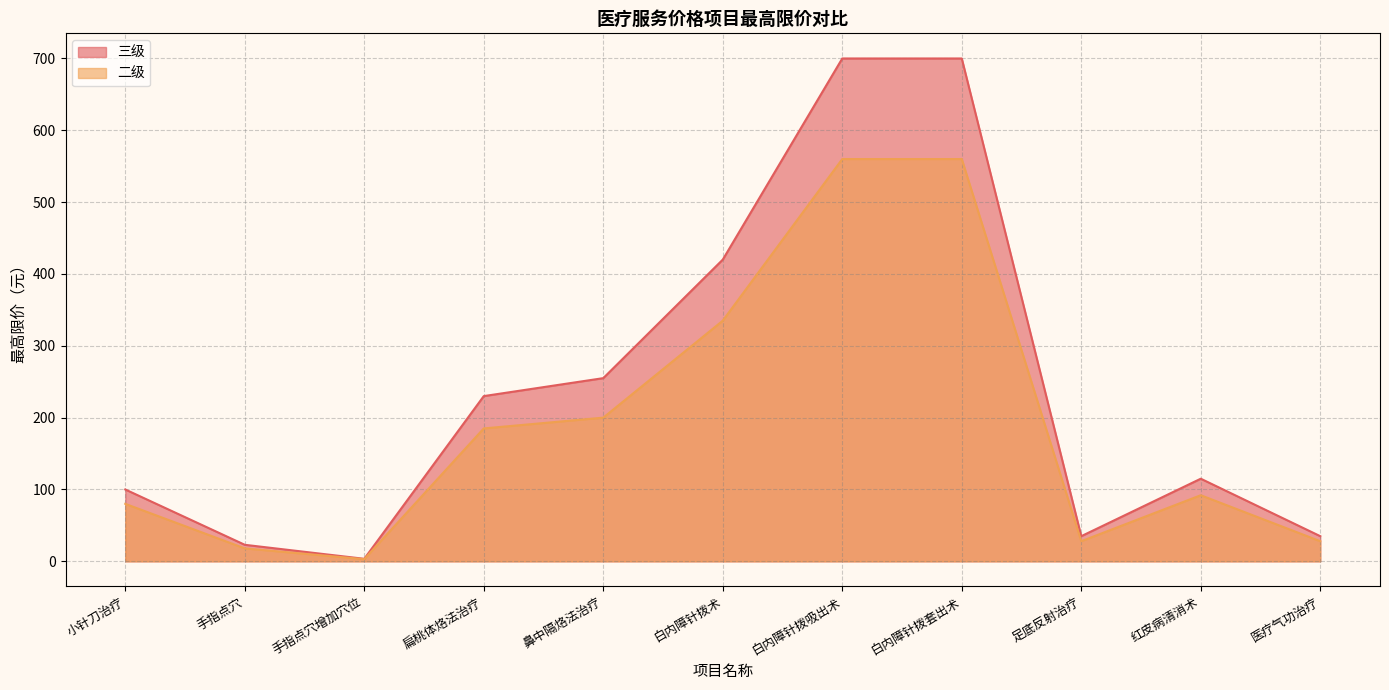

Rank the series by their maximum value, from highest to lowest.

三级, 二级